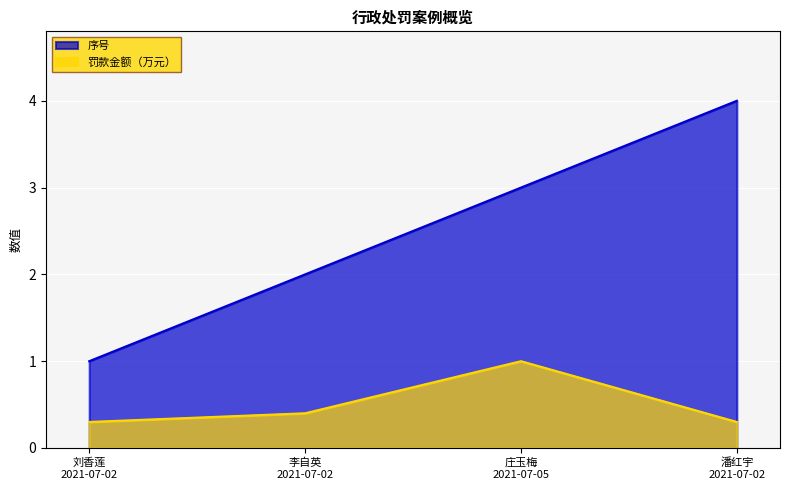

How many categories are shown in the chart?

4